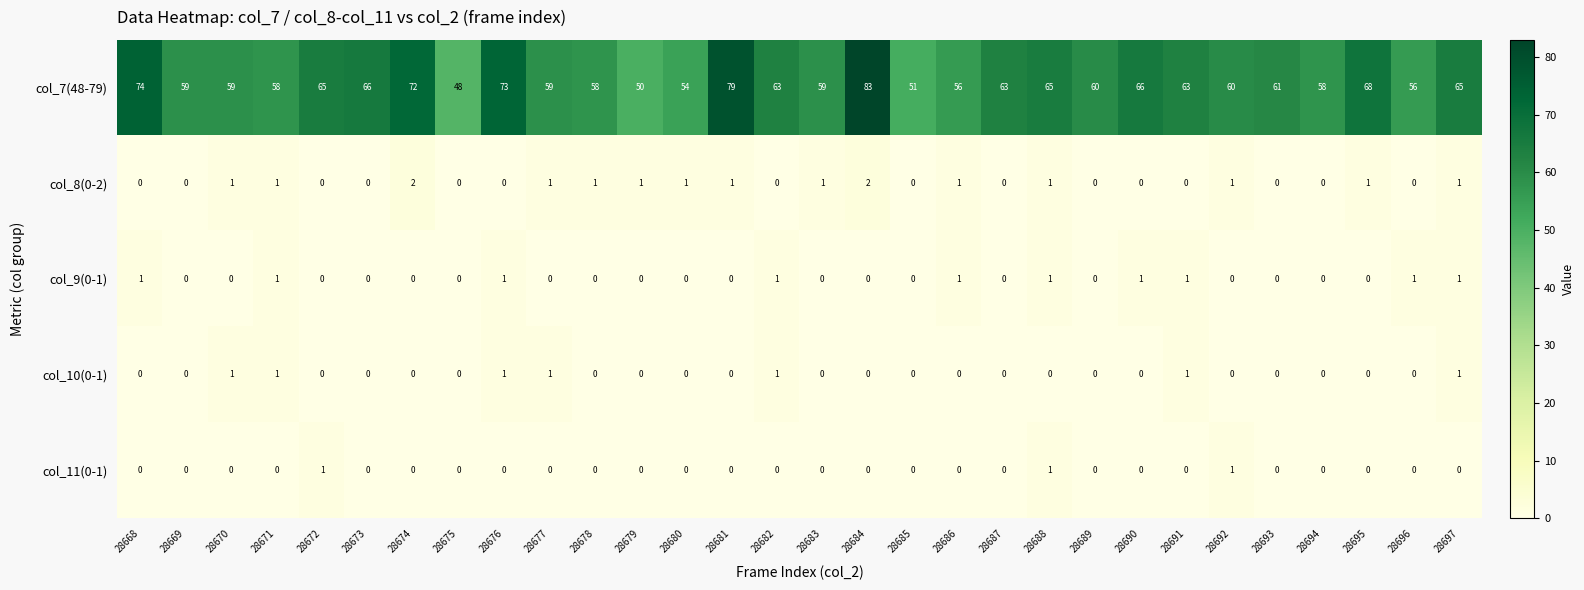

How many col_10(0-1) values are between 0 and 1?

30